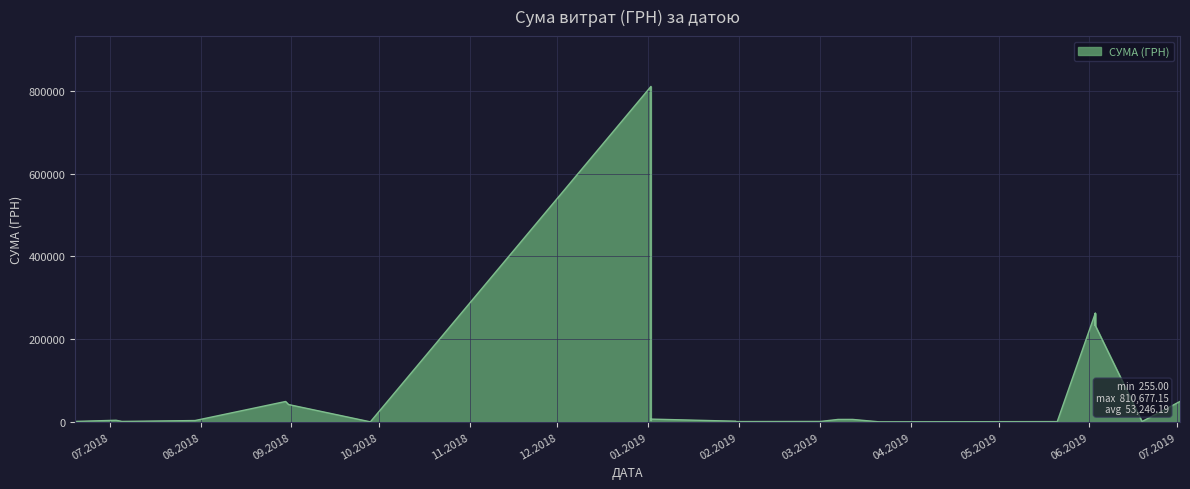

How many values exceed 1168?

26